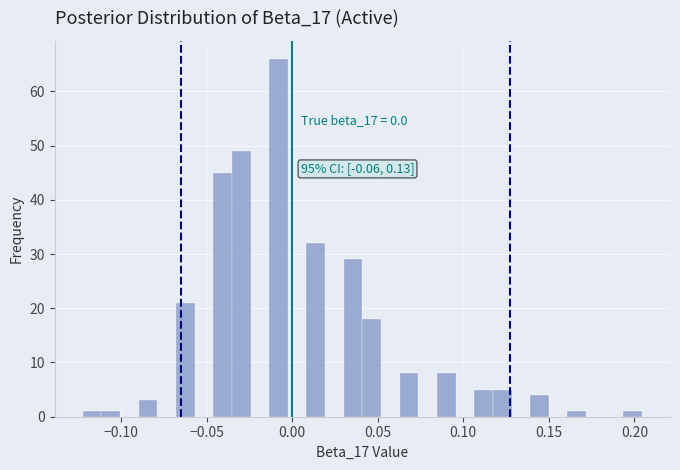

Around what value on the x-axis is the tallest bar? Give the approximate position of its centre, as read against the axis.

-0.010